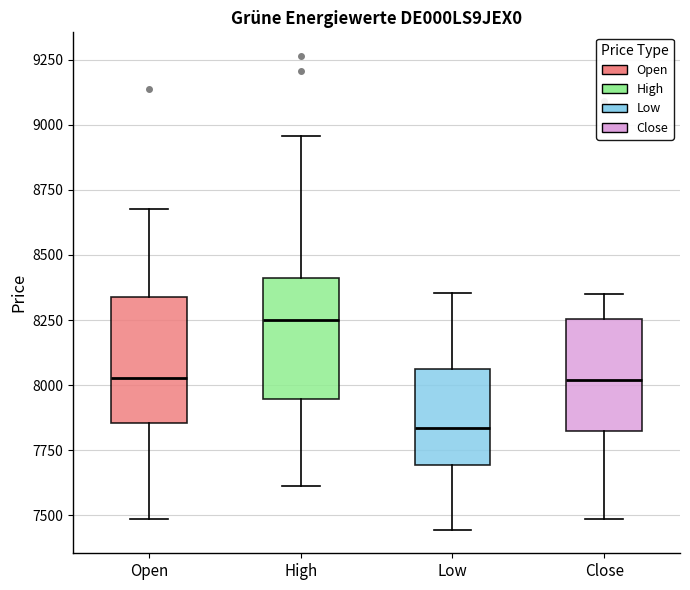

Which box's median line is the highest?

High